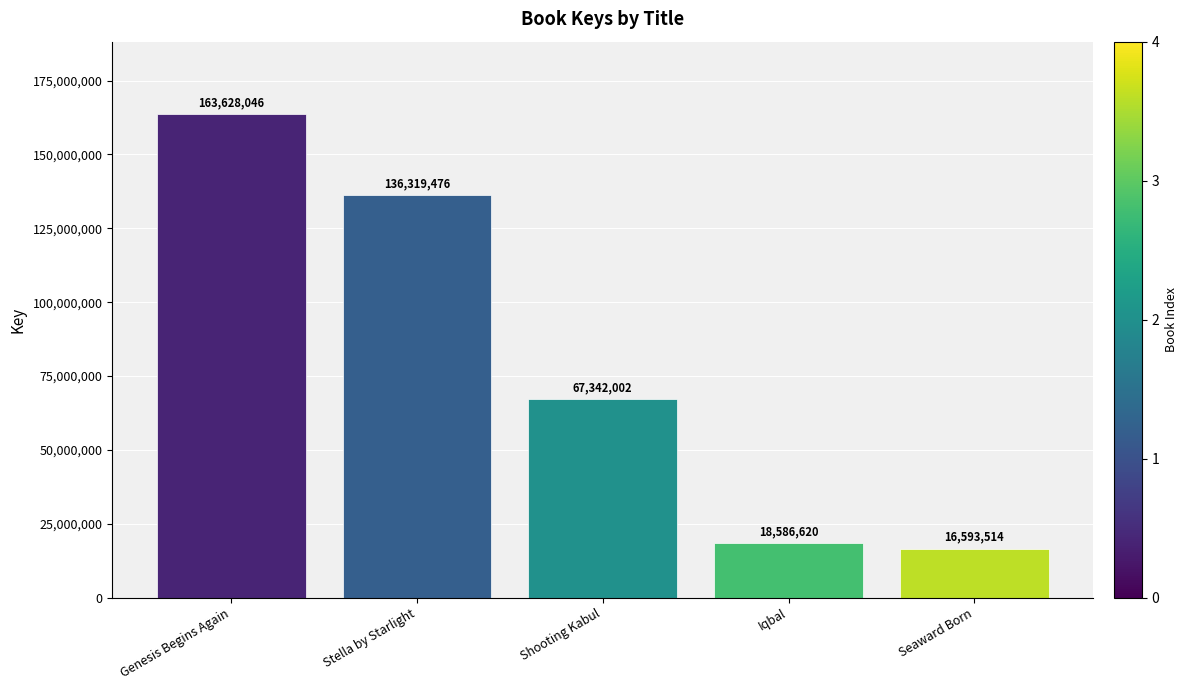

Between Shooting Kabul and Genesis Begins Again, which is larger?

Genesis Begins Again